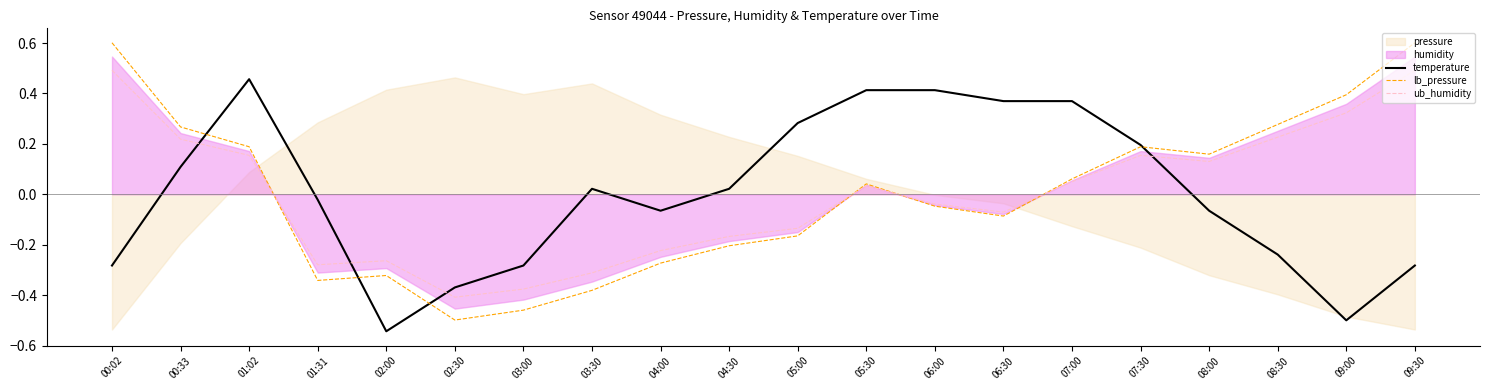

How many lines are shown in the chart?

3